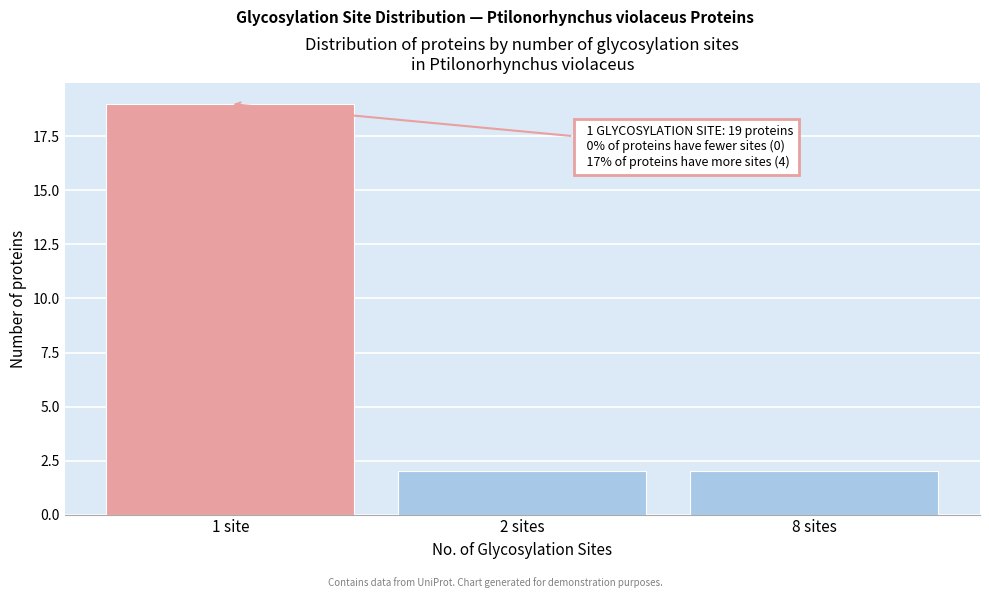

Reading left to right, transcribe all the data shown in this chart.

1 site=19	2 sites=2	8 sites=2